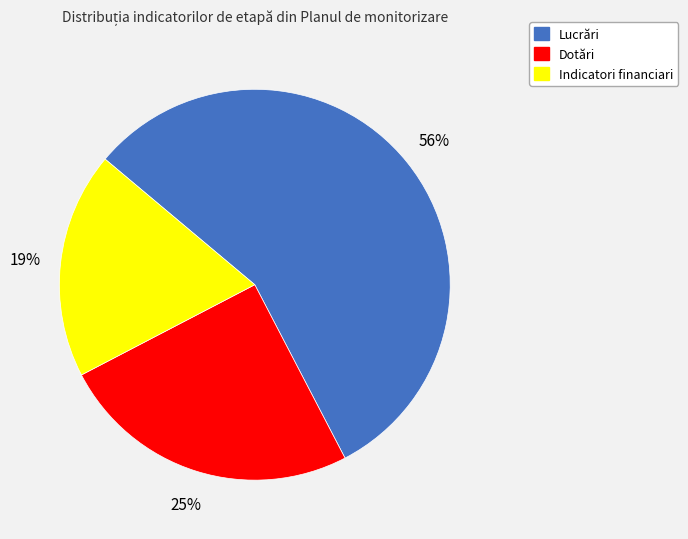

Which category accounts for the majority?

Lucrări